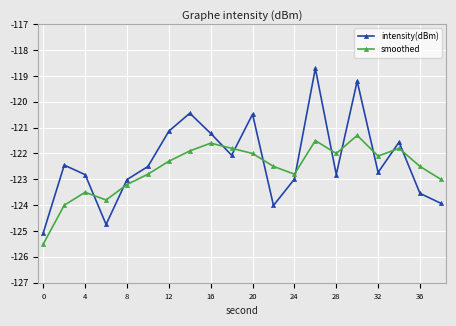

In smoothed, how many points are lower than both neighbors (excluding endpoints)?

4